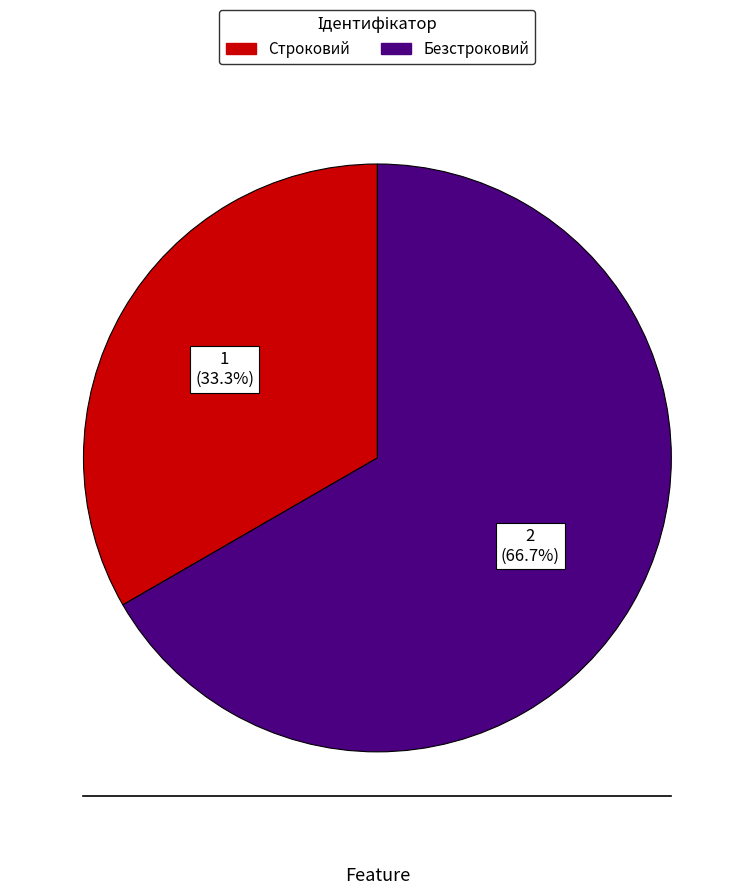

To the nearest percent, what is the average slice percentage?

50%